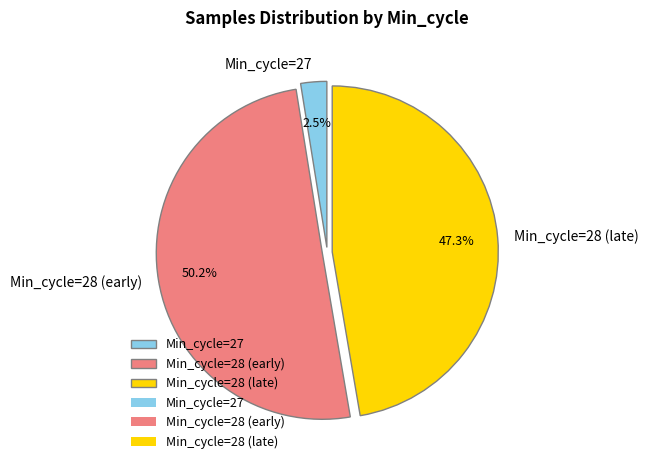

Which has a higher value, Min_cycle=28 (early) or Min_cycle=27?

Min_cycle=28 (early)